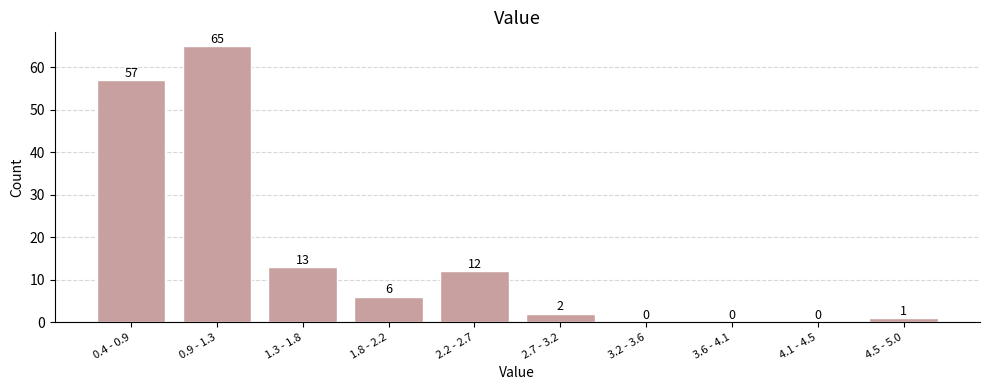

Reading left to right, what are all the values shown in this chart?

0.4 - 0.9=57	0.9 - 1.3=65	1.3 - 1.8=13	1.8 - 2.2=6	2.2 - 2.7=12	2.7 - 3.2=2	3.2 - 3.6=0	3.6 - 4.1=0	4.1 - 4.5=0	4.5 - 5.0=1